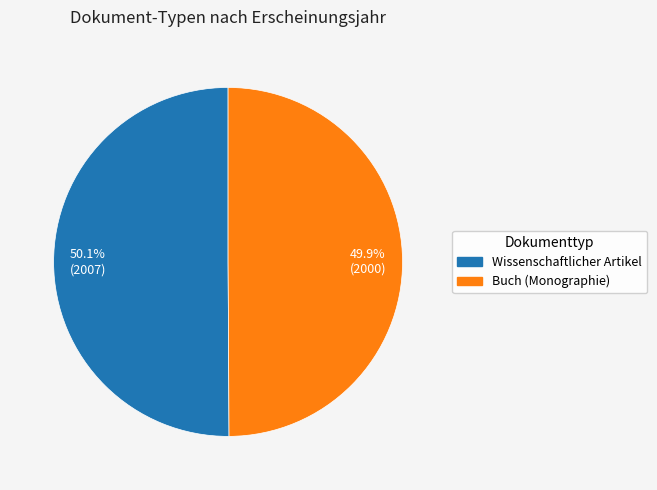

Is there any slice that represents more than half of the pie?

Yes